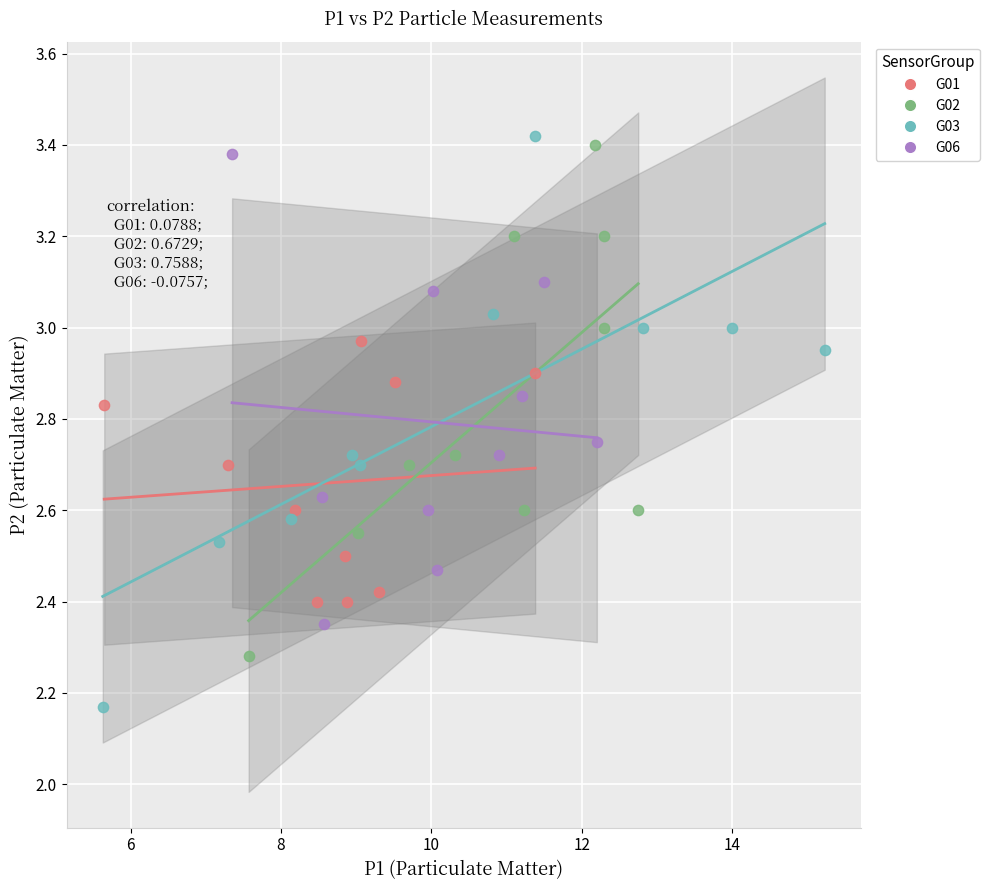

Which series reaches the minimum Y coordinate?

G03